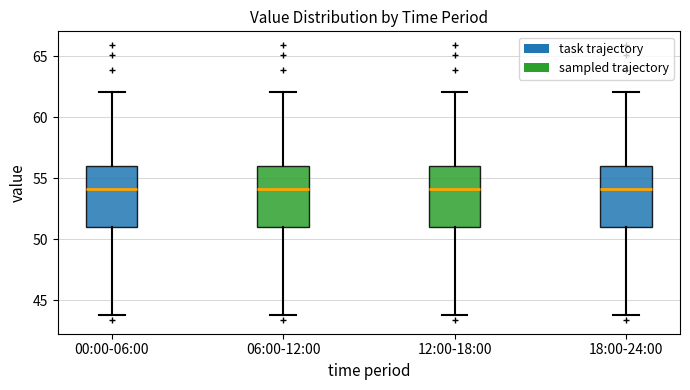

Where is the upper edge of the box for 06:00-12:00 on the y-axis? The values are not printed on the chart, so give them approximately, as read against the axis.

56